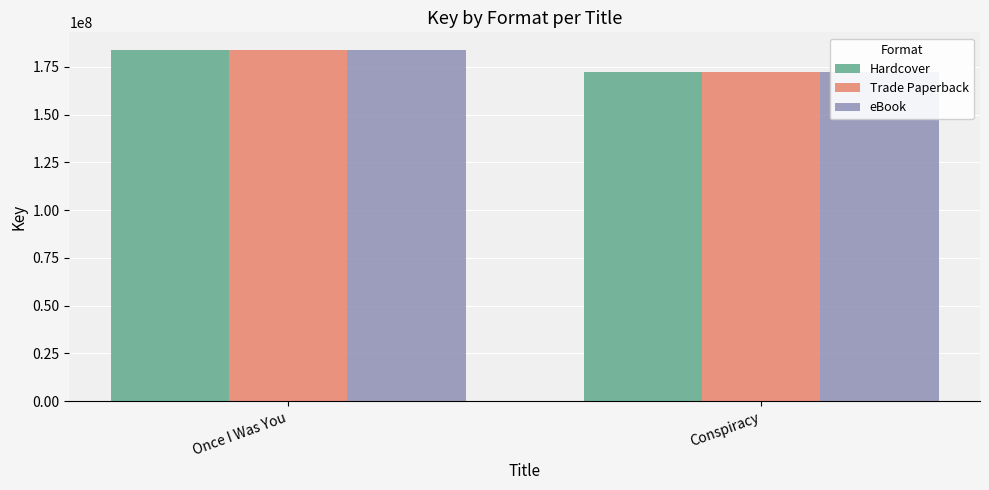

Is the value of eBook at Once I Was You greater than the value of Hardcover at Once I Was You?

No